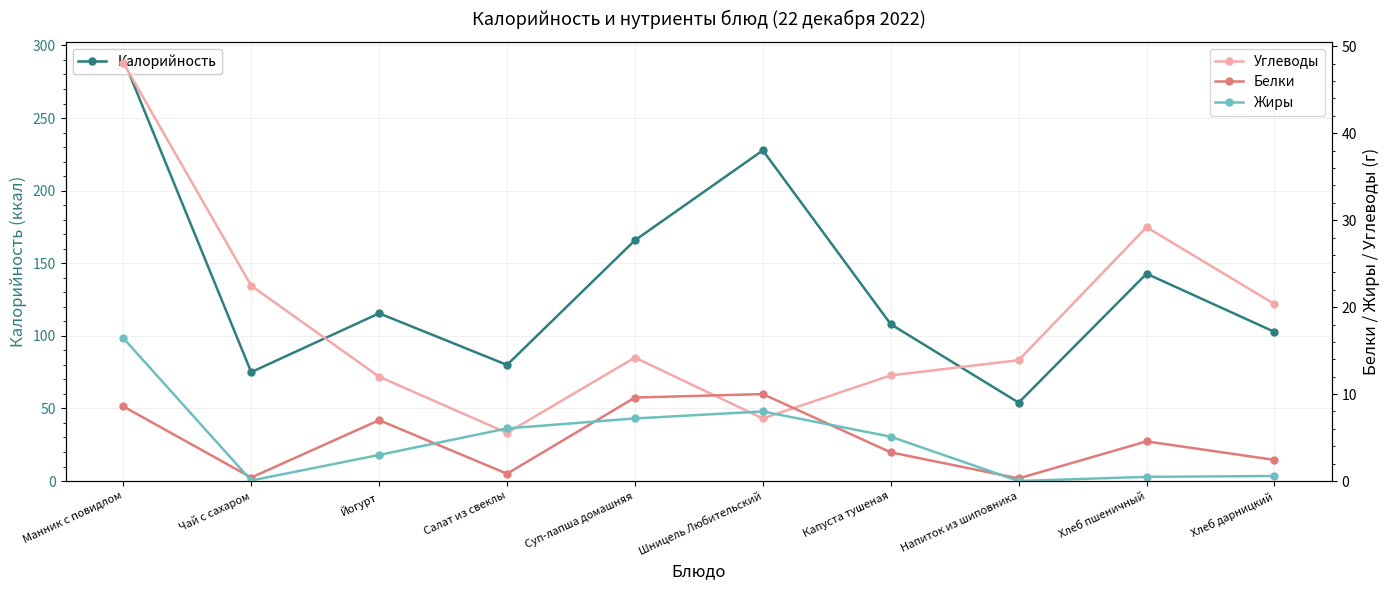

Reading left to right, what are all the values shown in this chart?

Калорийность: Манник с повидлом=290.6	Чай с сахаром=75.0	Йогурт=115.5	Салат из свеклы=80.0	Суп-лапша домашняя=165.8	Шницель Любительский=227.7	Капуста тушеная=108.0	Напиток из шиповника=54.0	Хлеб пшеничный=142.8	Хлеб дарницкий=102.7
Углеводы: Манник с повидлом=48.1	Чай с сахаром=22.5	Йогурт=12.0	Салат из свеклы=5.5	Суп-лапша домашняя=14.2	Шницель Любительский=7.2	Капуста тушеная=12.2	Напиток из шиповника=13.9	Хлеб пшеничный=29.2	Хлеб дарницкий=20.4
Белки: Манник с повидлом=8.6	Чай с сахаром=0.4	Йогурт=7.0	Салат из свеклы=0.8	Суп-лапша домашняя=9.6	Шницель Любительский=10.0	Капуста тушеная=3.3	Напиток из шиповника=0.3	Хлеб пшеничный=4.6	Хлеб дарницкий=2.4
Жиры: Манник с повидлом=16.4	Чай с сахаром=0.1	Йогурт=3.0	Салат из свеклы=6.0	Суп-лапша домашняя=7.2	Шницель Любительский=8.0	Капуста тушеная=5.1	Напиток из шиповника=0.0	Хлеб пшеничный=0.5	Хлеб дарницкий=0.6